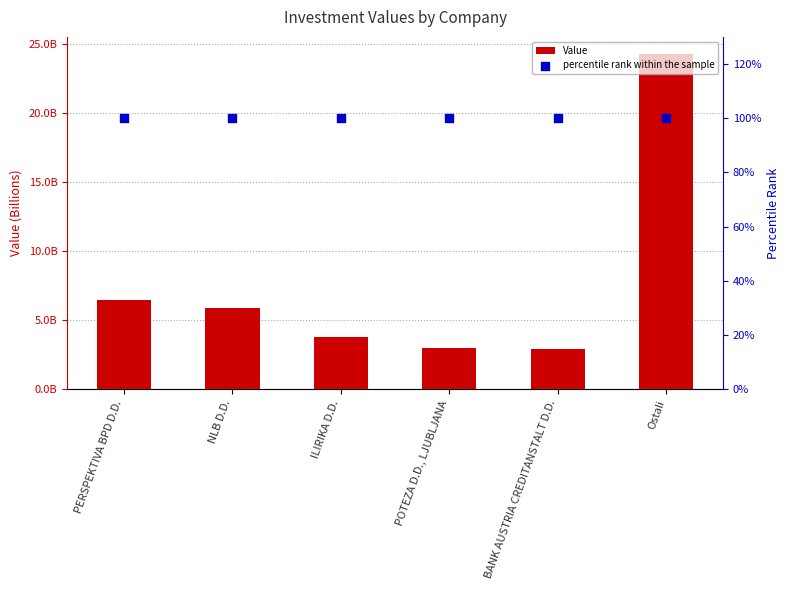

Which series has the largest total across all categories?

Value